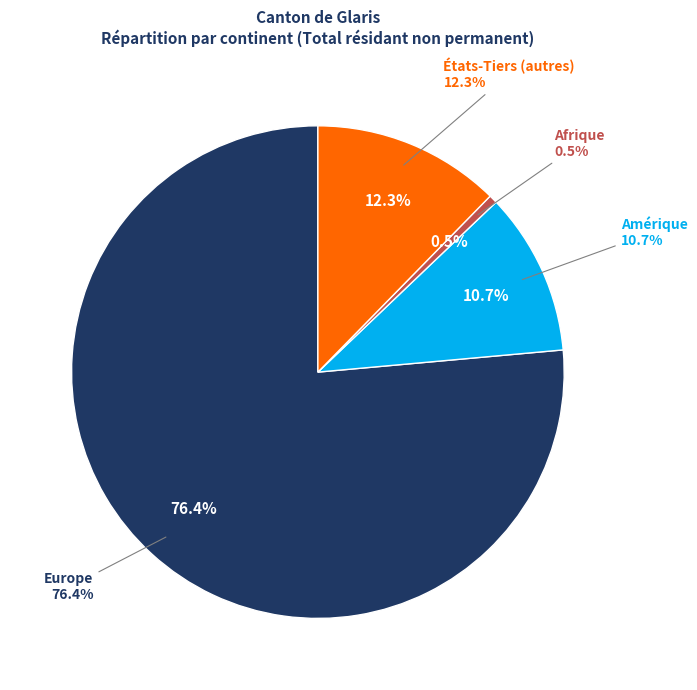

Is there any slice that represents more than half of the pie?

Yes